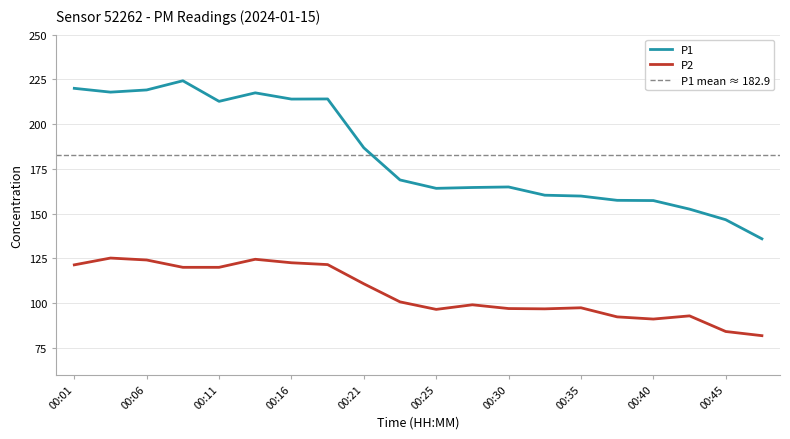

What is the difference between the highest and lowest values at 00:23?

68.1